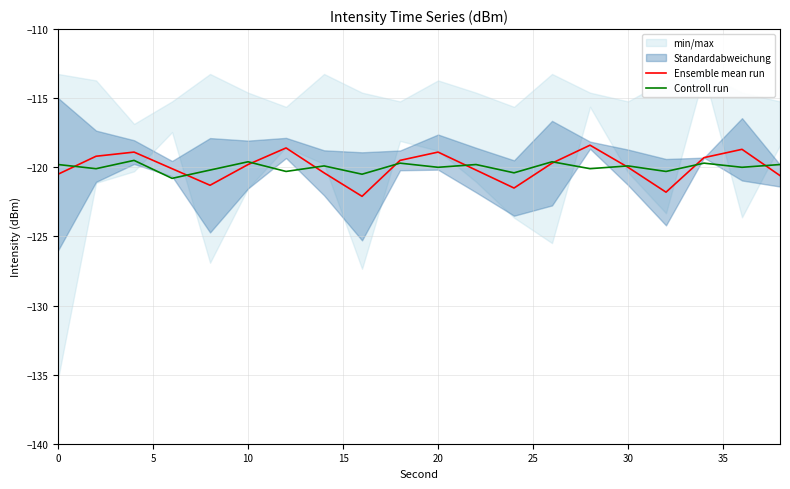

True or false: Controll run has more than 1 interior local peaks.

True